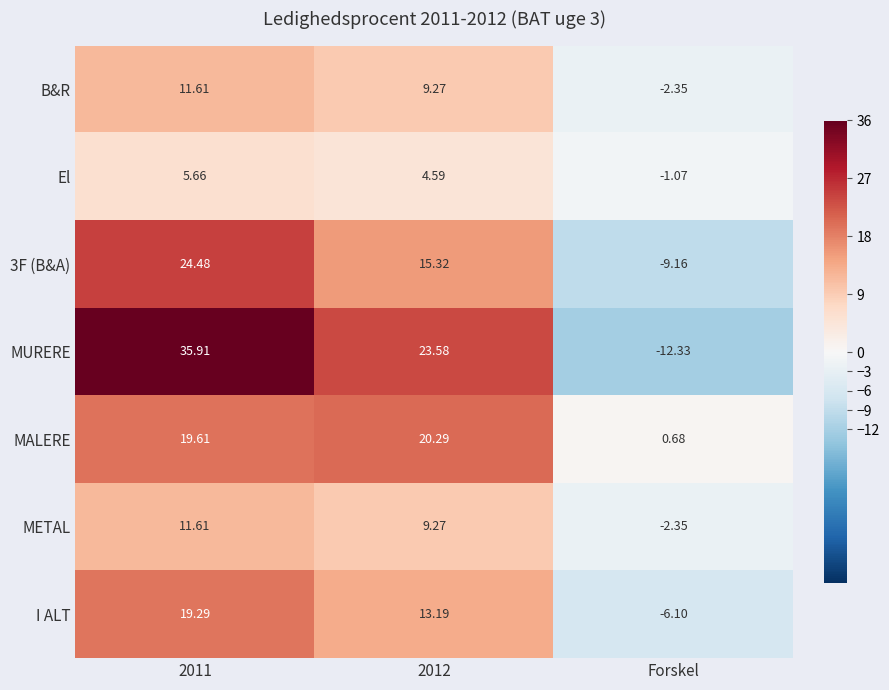

Which category has the lowest value across all series?

Forskel